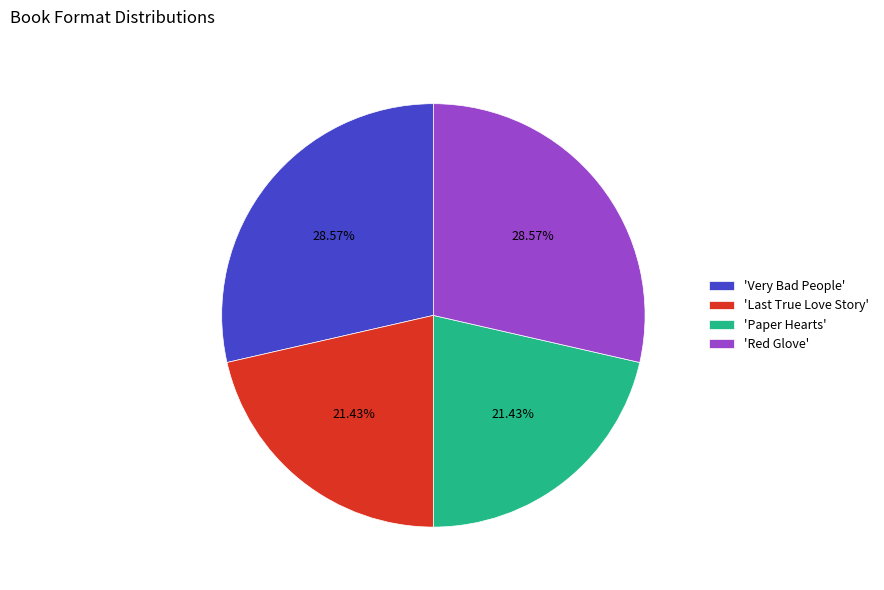

Does any single category account for the majority?

No